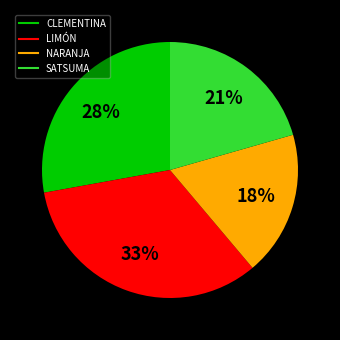

Is SATSUMA the majority of the pie?

No